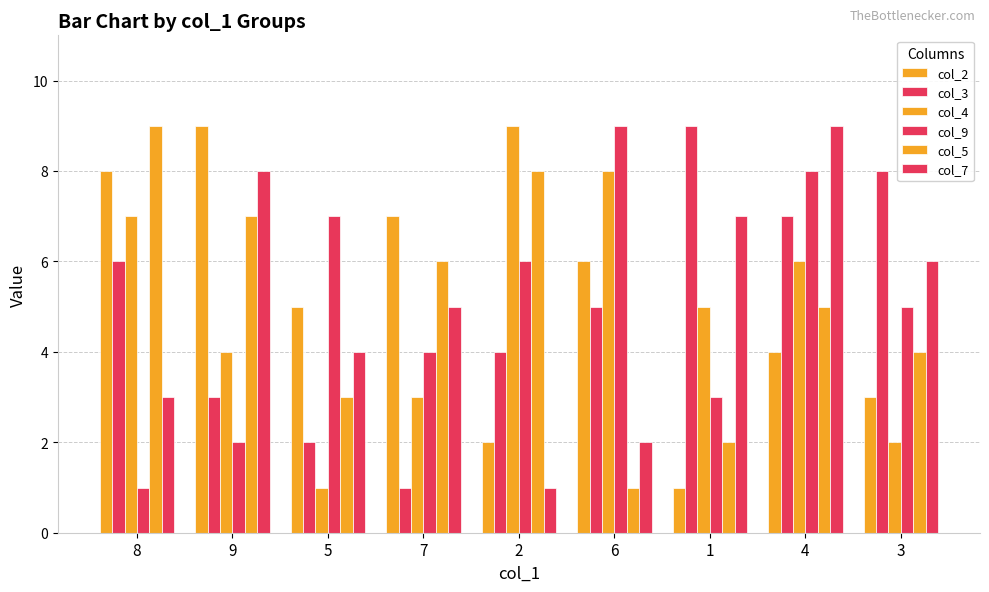

The value of col_4 at 3 is 3. True or false?

False